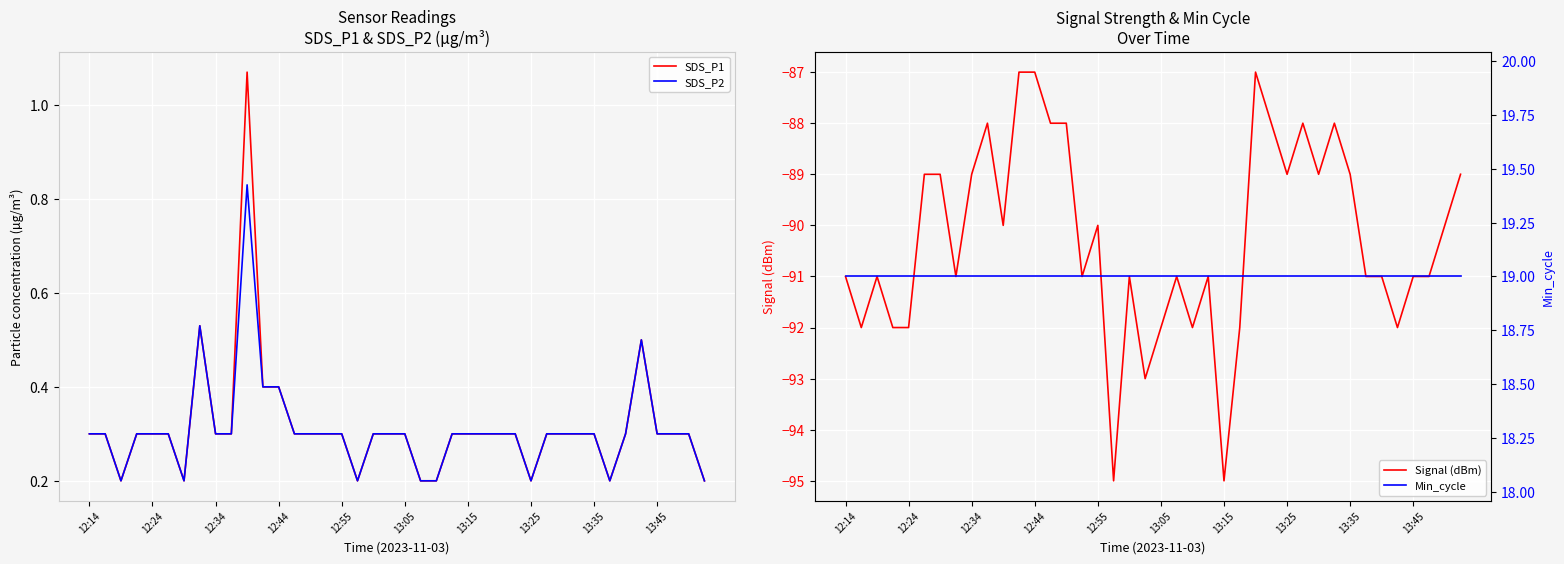

What is the lowest value of the Signal (dBm) series?

-95